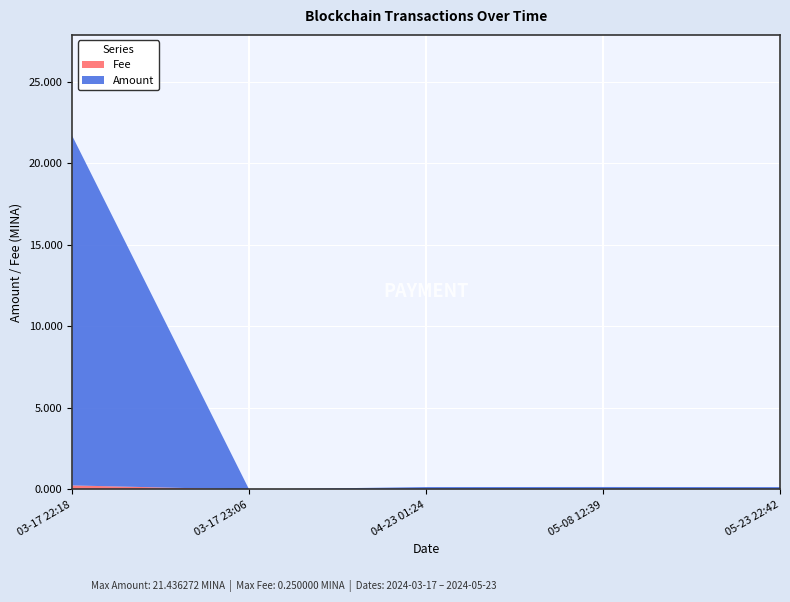

At which category is the sum across all series the highest?

03-17 22:18